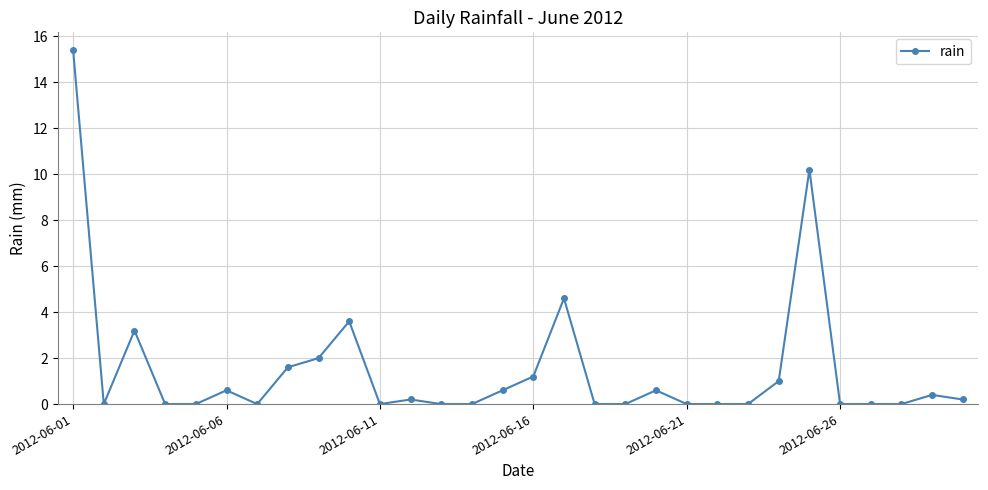

What is the value of the 24th point from the left?

1.0